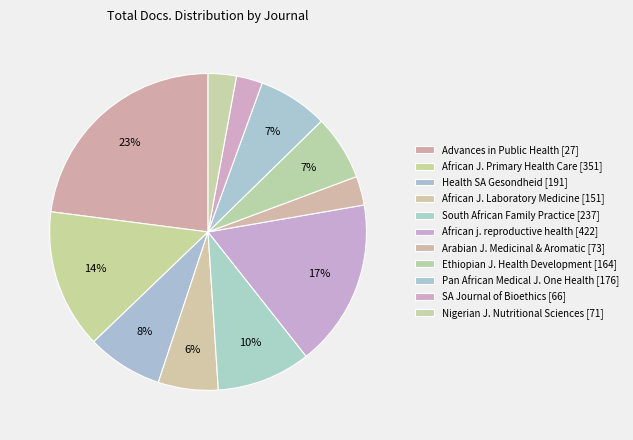

How many segments does this pie chart have?

11